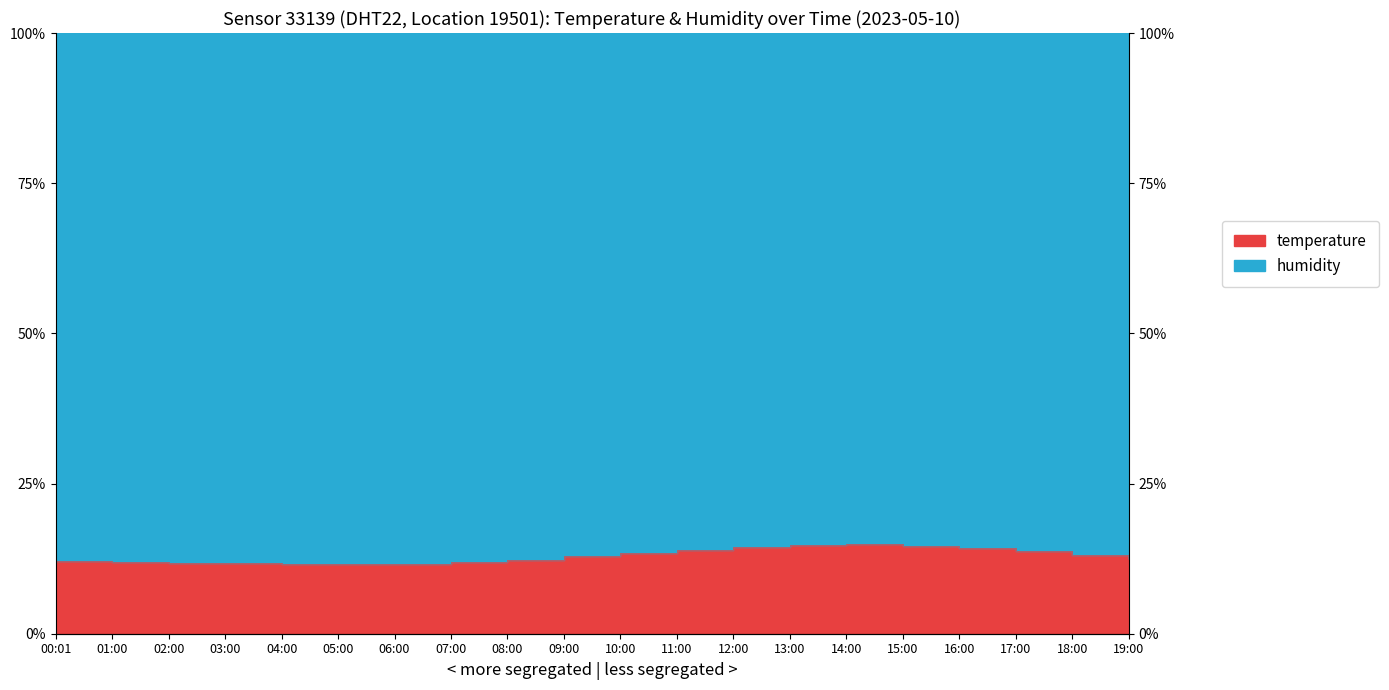

List the labels in order of value, largest first.

14:00, 13:00, 15:00, 12:00, 16:00, 11:00, 17:00, 10:00, 18:00, 09:00, 19:00, 08:00, 00:01, 01:00, 07:00, 02:00, 03:00, 04:00, 06:00, 05:00